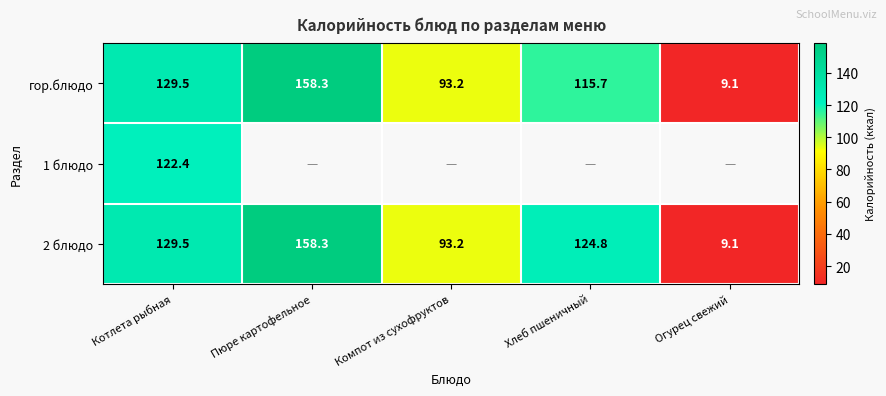

What is the average value of the гор.блюдо series?

101.2